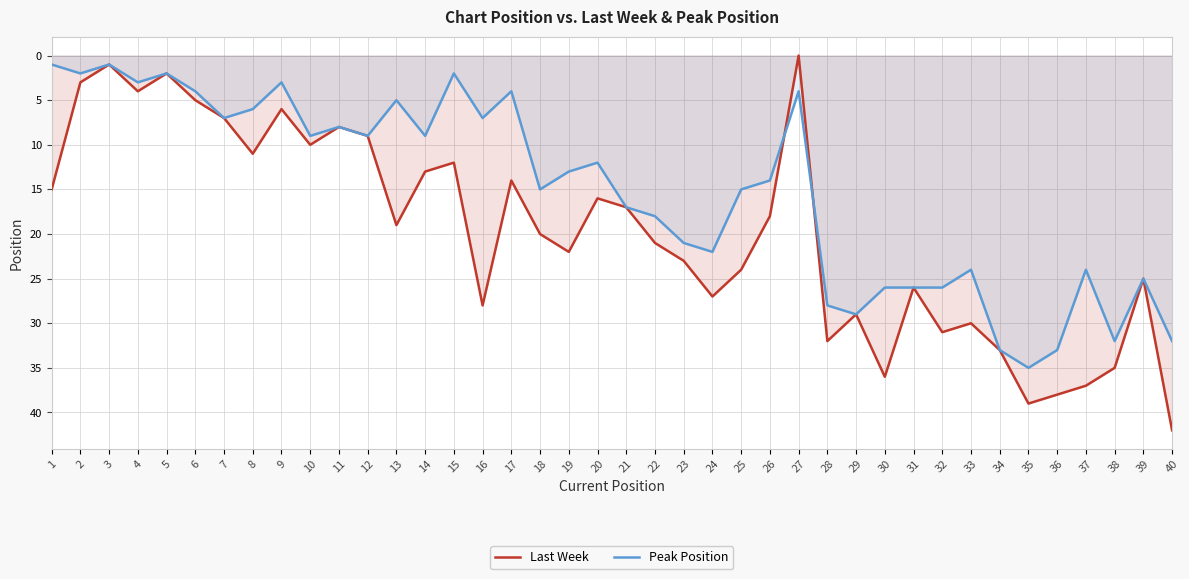

At which category is the sum across all series the highest?

35